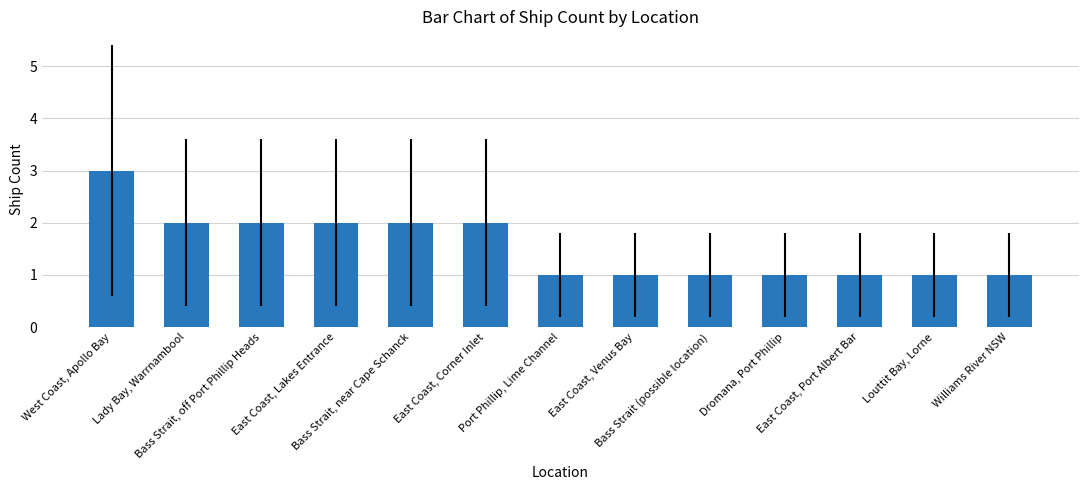

What is the smallest value displayed?

1